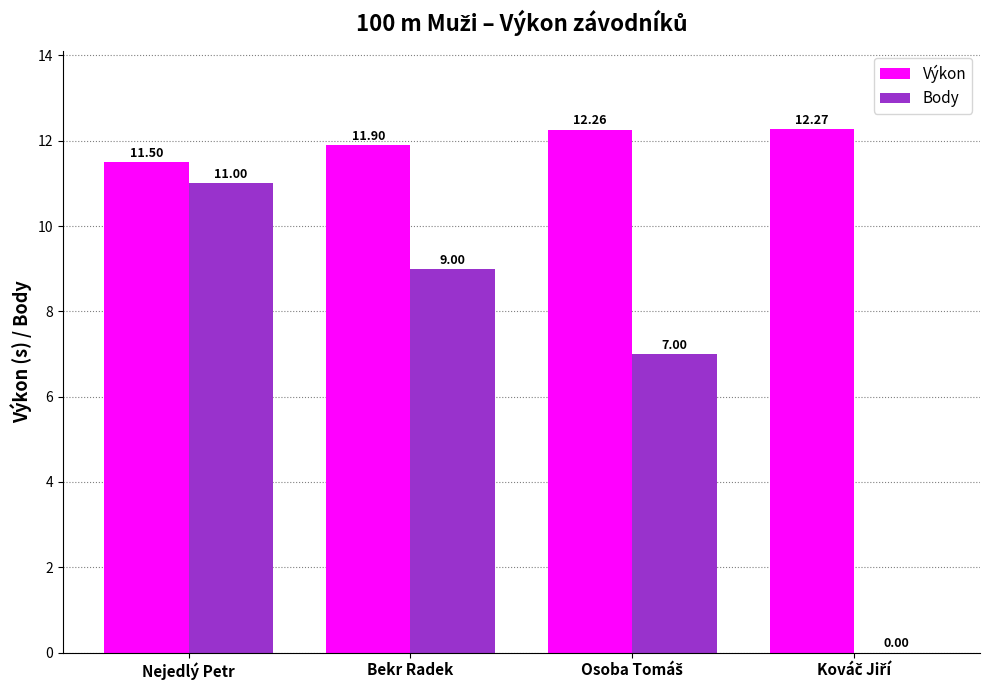

At which category is the sum across all series the highest?

Nejedlý Petr